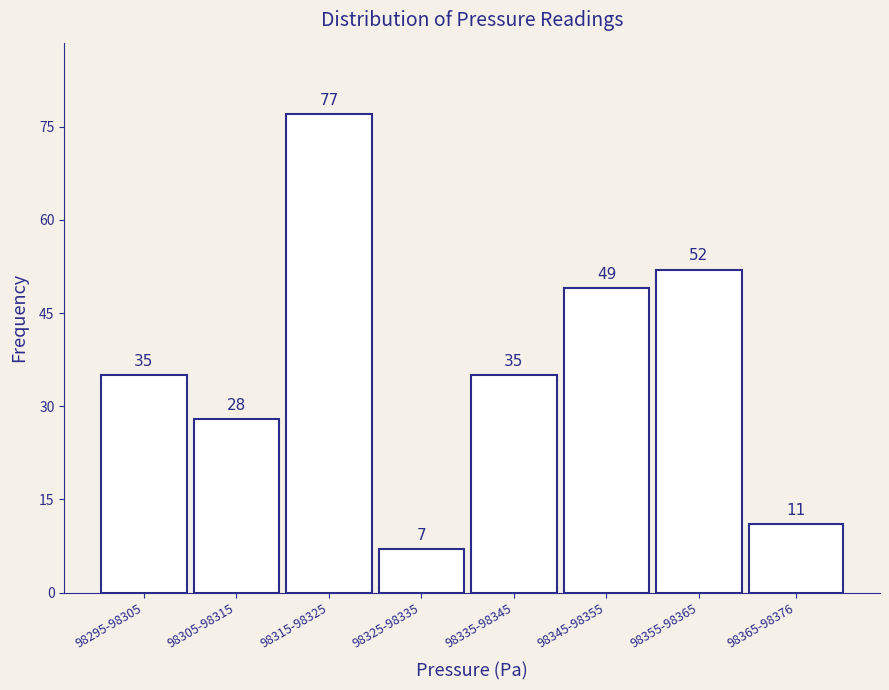

Reading right to left, what are all the values shown in this chart?

98365-98376=11	98355-98365=52	98345-98355=49	98335-98345=35	98325-98335=7	98315-98325=77	98305-98315=28	98295-98305=35